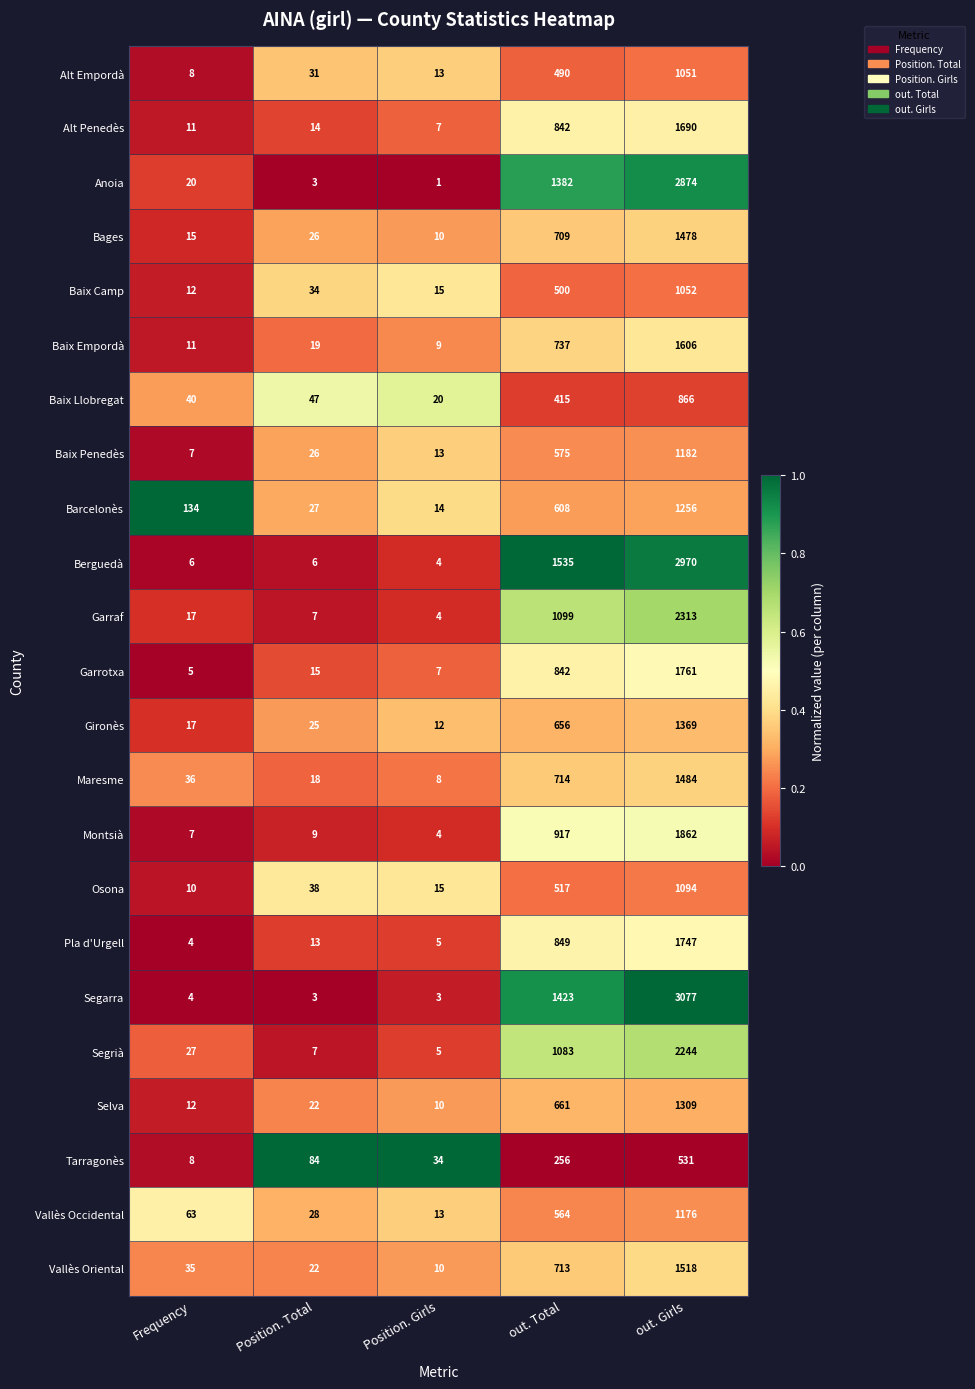

Between Position. Total and out. Girls, which series saw the biggest shift?

Segarra